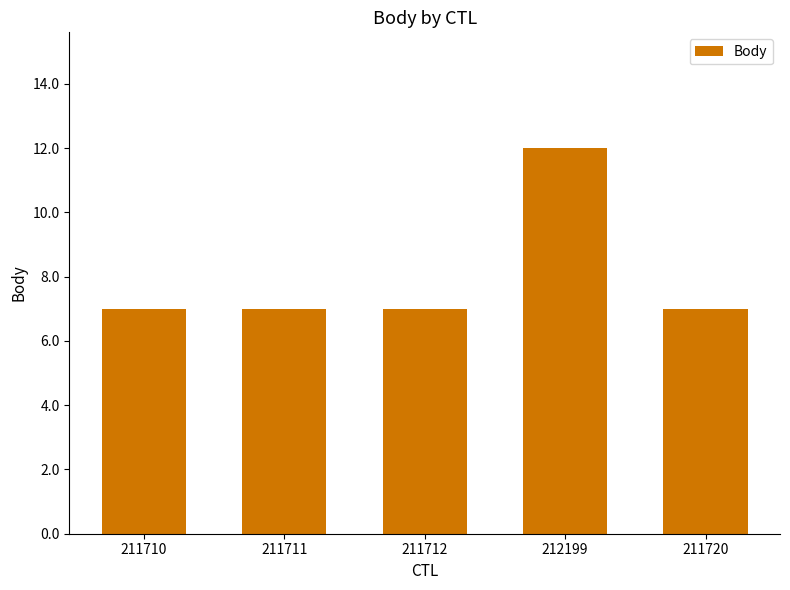

Reading left to right, extract all data points from this chart.

7	7	7	12	7